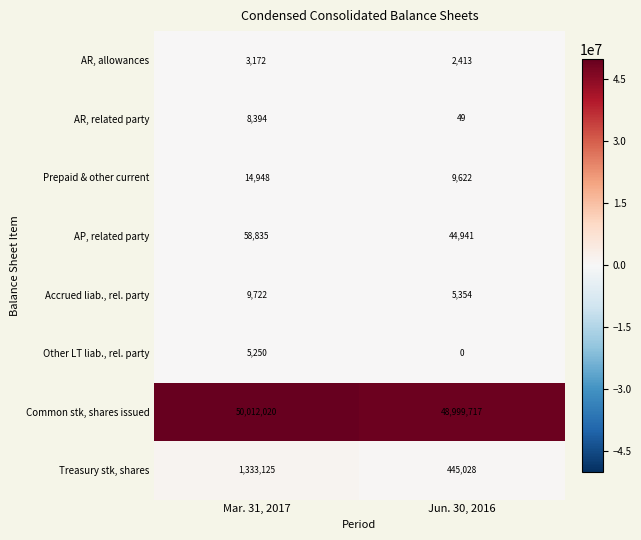

Which series has the largest total across all categories?

Common stk, shares issued